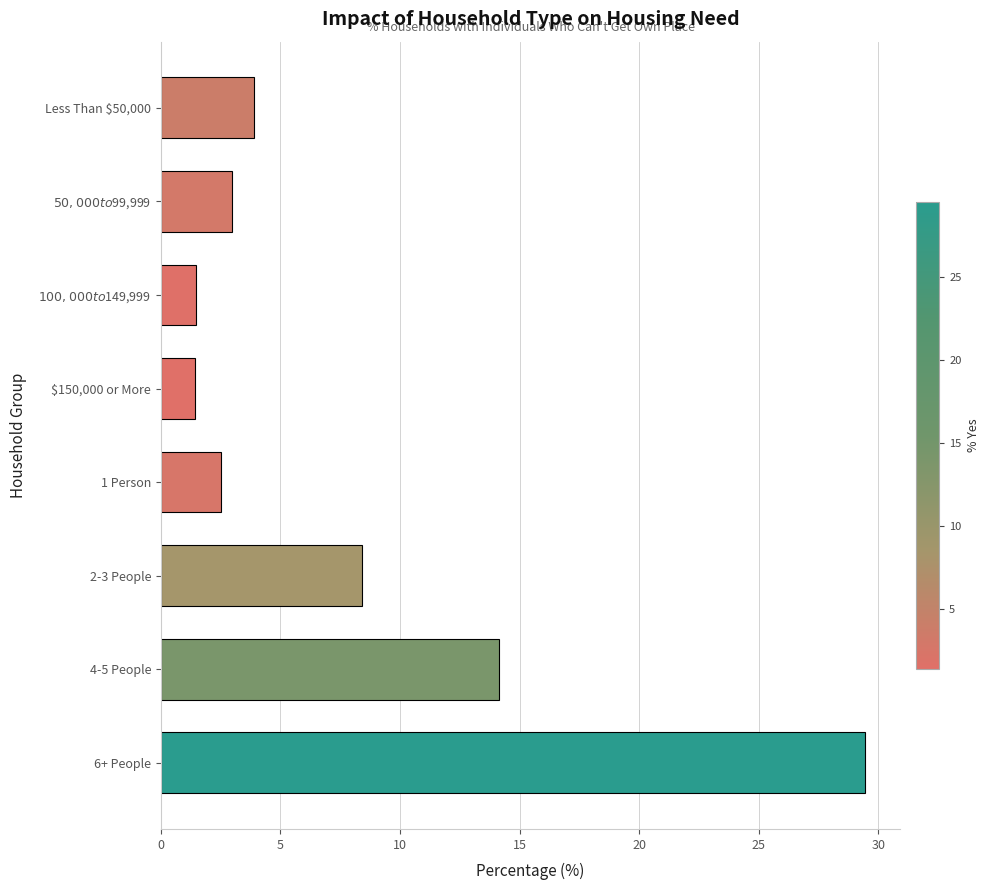

What is the difference between the maximum and minimum values?

28.0